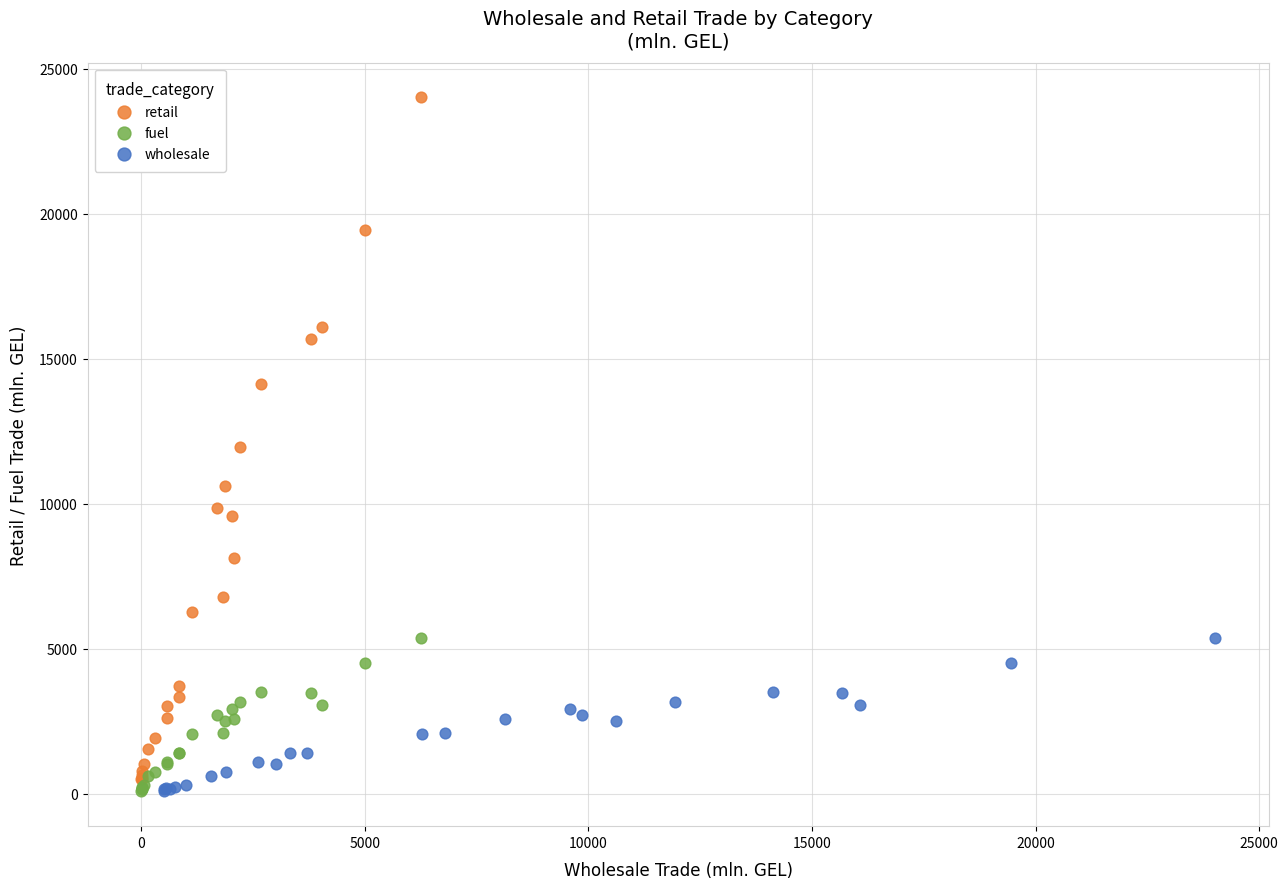

What are all the series names shown in the legend?

retail, fuel, wholesale